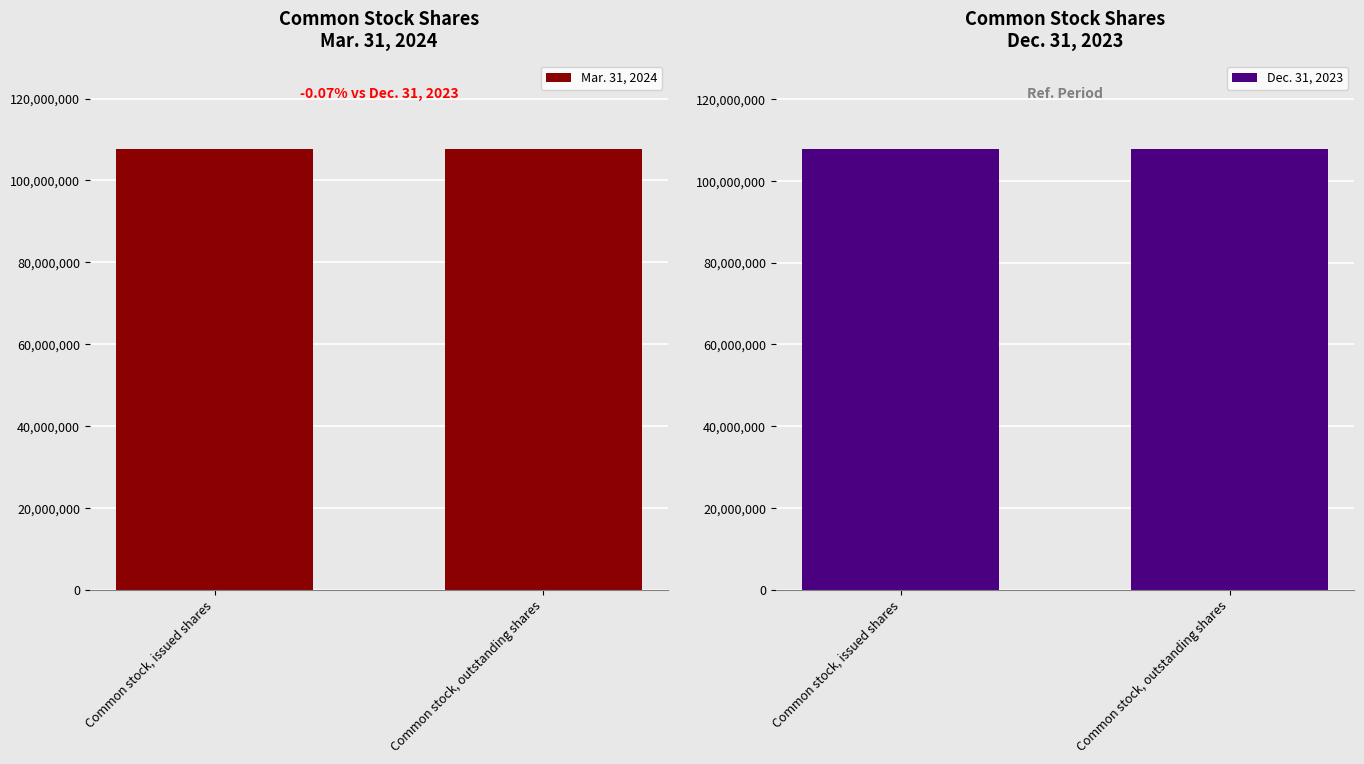

Where is Dec. 31, 2023 nearest to the value 107853778?

Common stock, issued shares